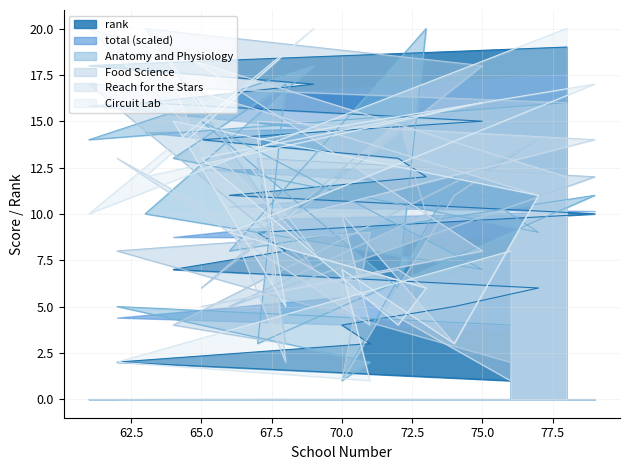

What is the difference between the maximum and minimum values in the Food Science series?

19.0